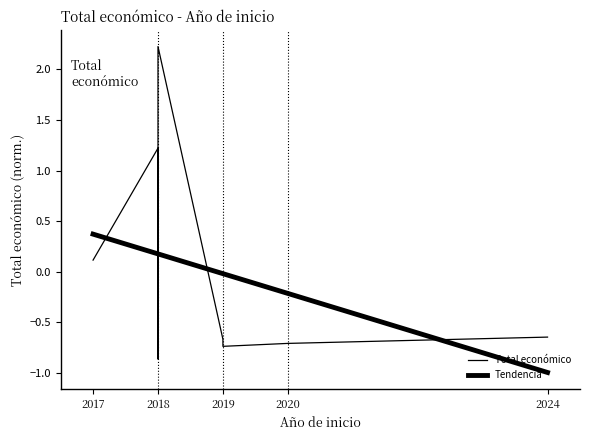

List the series in order of their overall mean, highest first.

Tendencia, Total económico